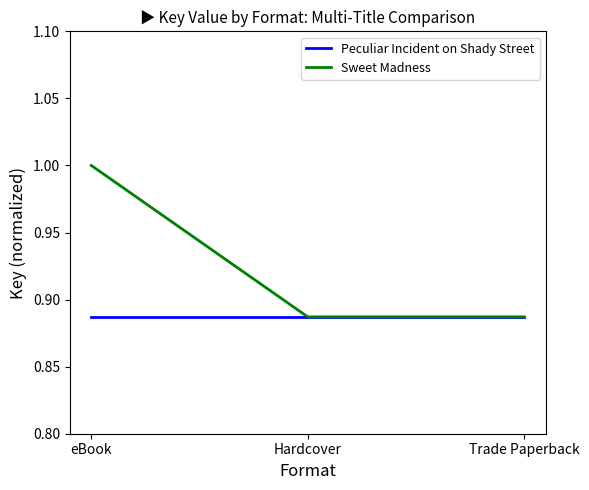

What are all the series names shown in the legend?

Peculiar Incident on Shady Street, Sweet Madness